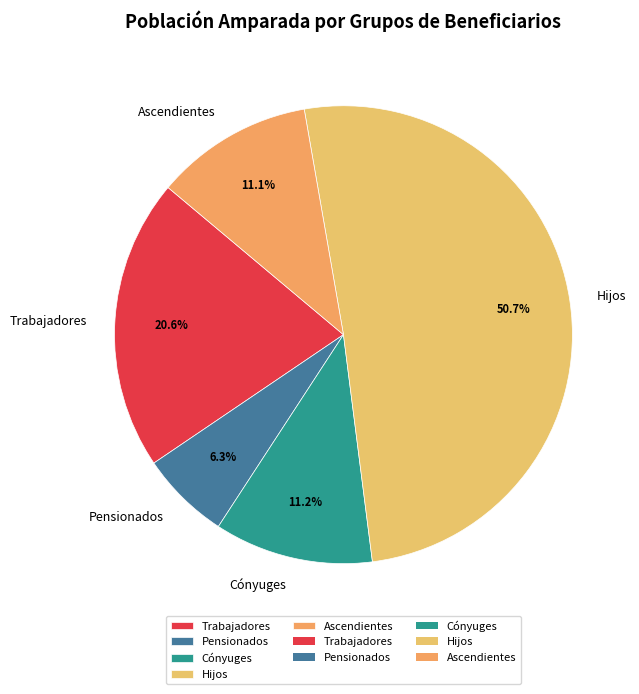

What is the ratio of the value at Pensionados to the value at Ascendientes?

0.6